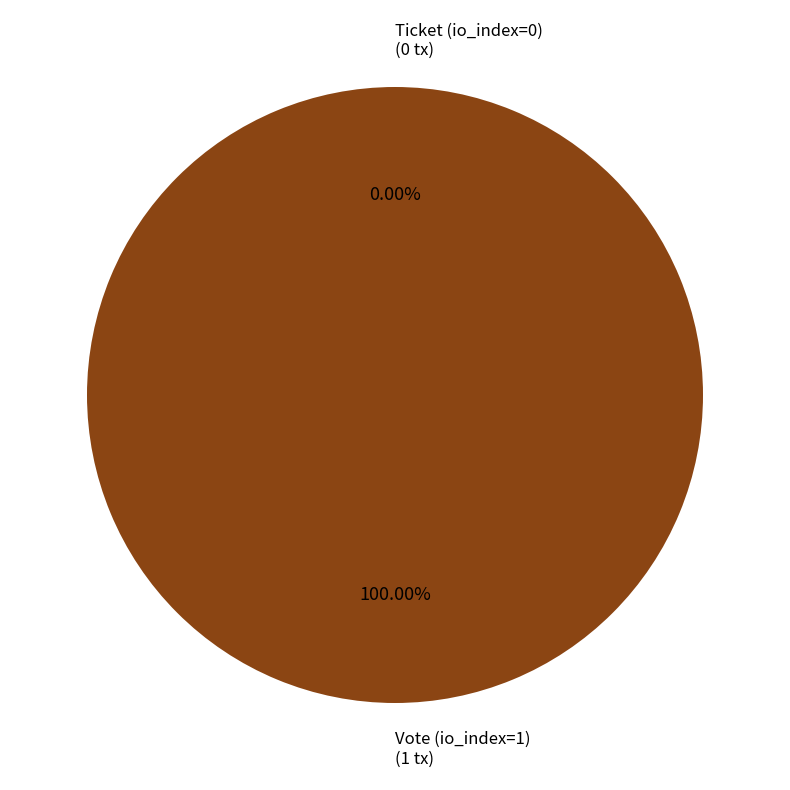

Rank the categories by value from lowest to highest.

Ticket (io_index=0), Vote (io_index=1)